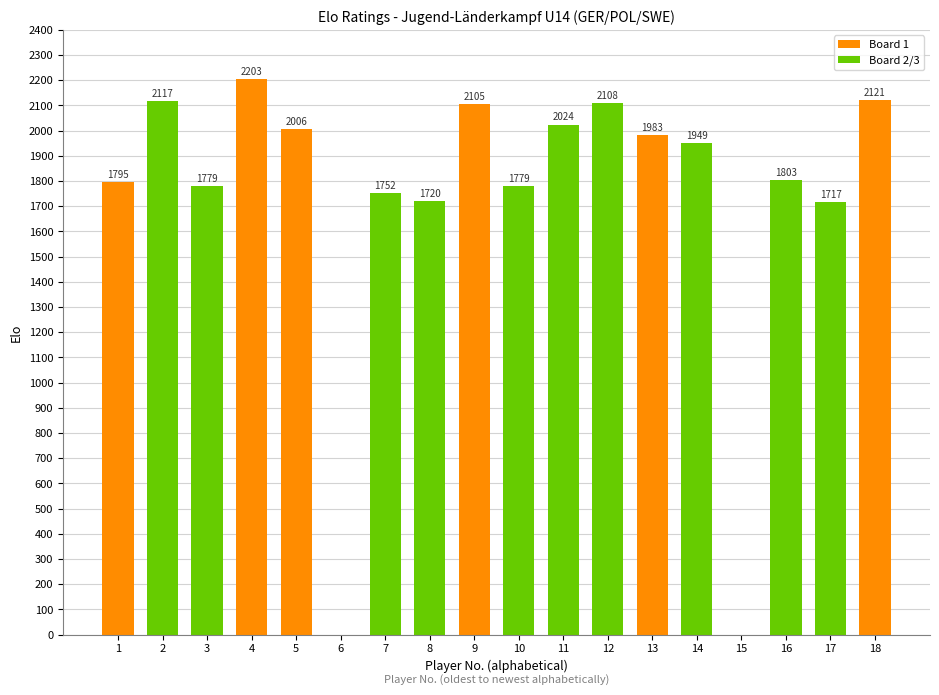

Reading left to right, list all the values displayed in this chart.

1795	2117	1779	2203	2006	0	1752	1720	2105	1779	2024	2108	1983	1949	0	1803	1717	2121